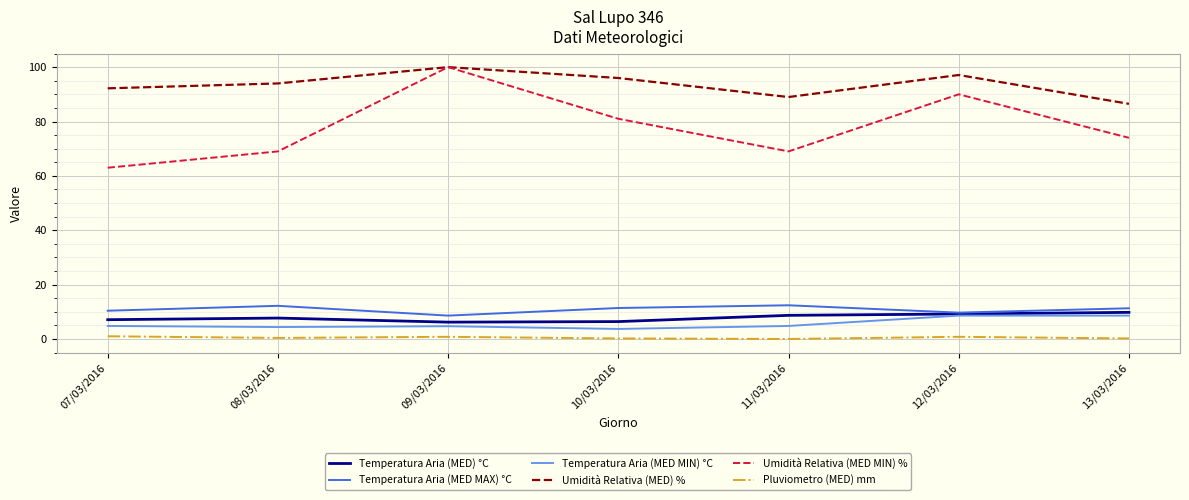

How many series are shown in this chart?

6